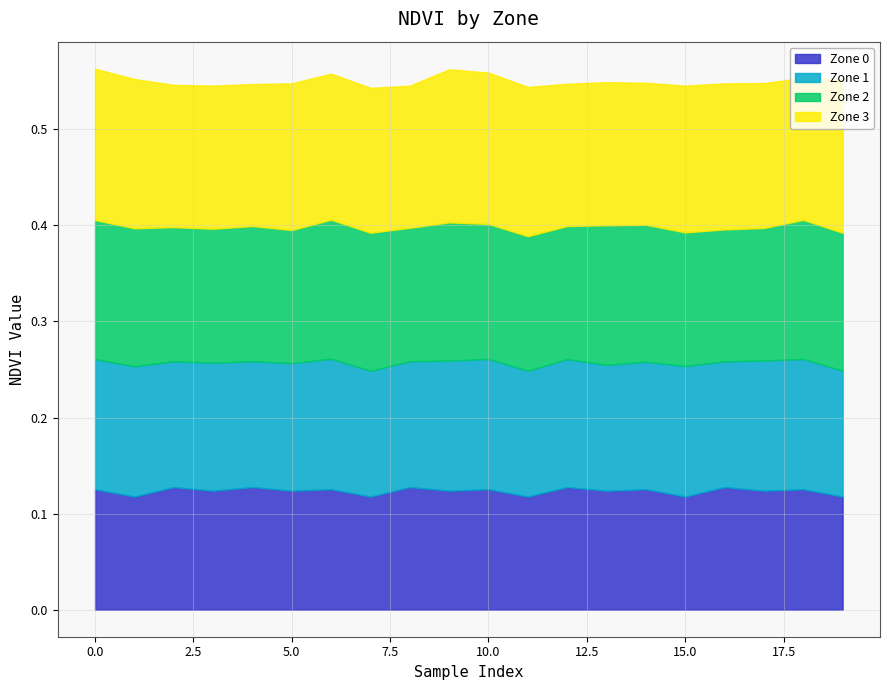

Rank the series at 18 from lowest to highest value.

Zone 0, Zone 1, Zone 2, Zone 3